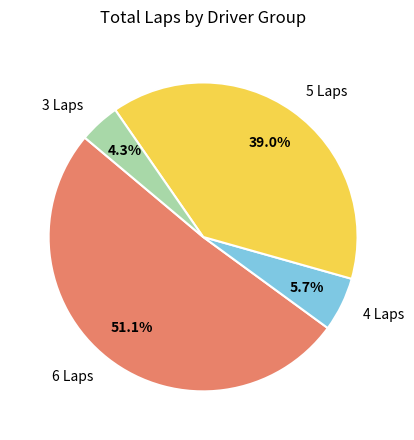

To the nearest percent, what is the difference between the largest and smallest slice percentages?

47%